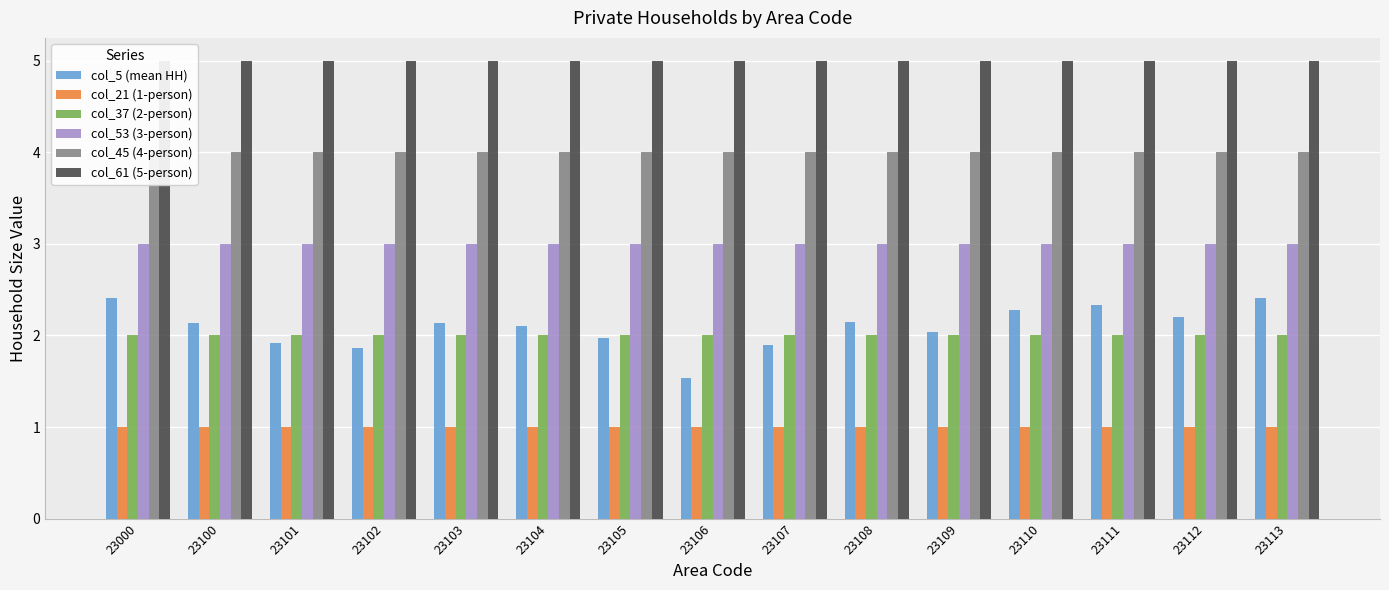

The value of col_45 (4-person) at 23111 is 6.6. True or false?

False